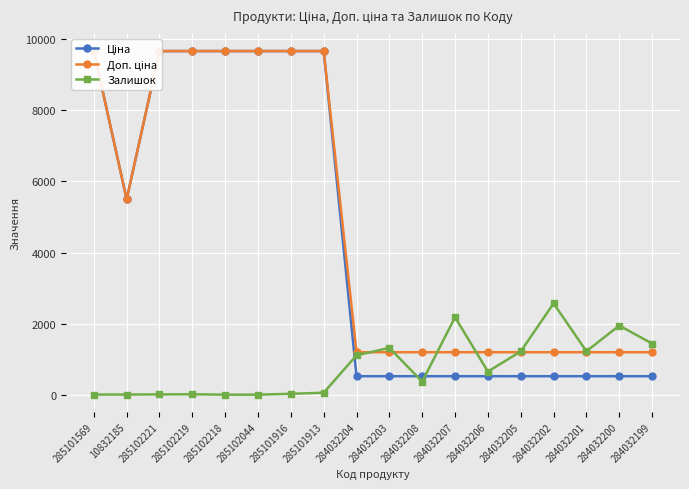

Which series has the widest spread of values?

Ціна